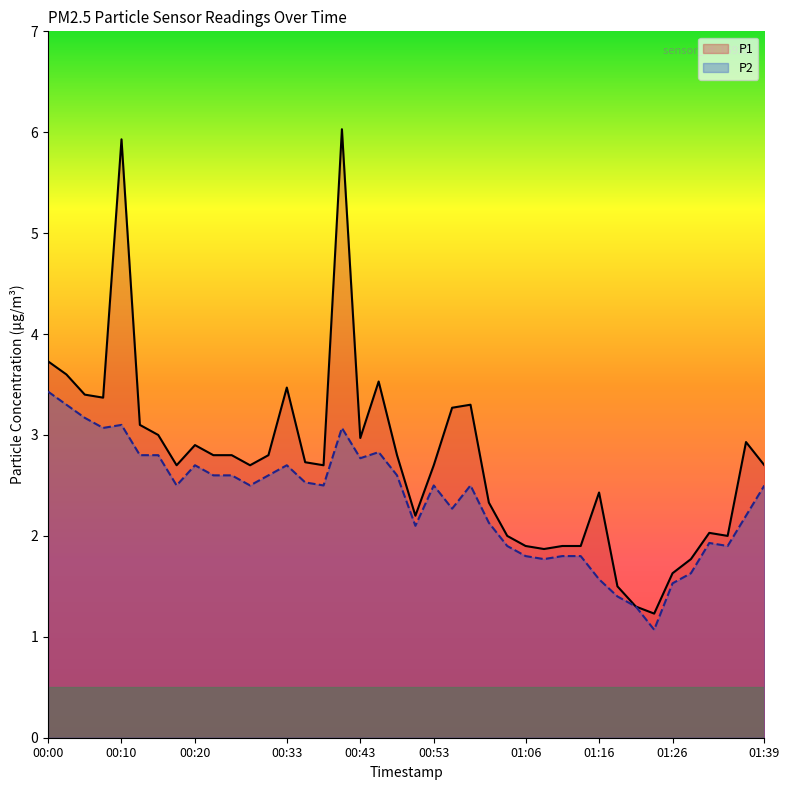

The P1 series shows 2.7 at 00:53. True or false?

True